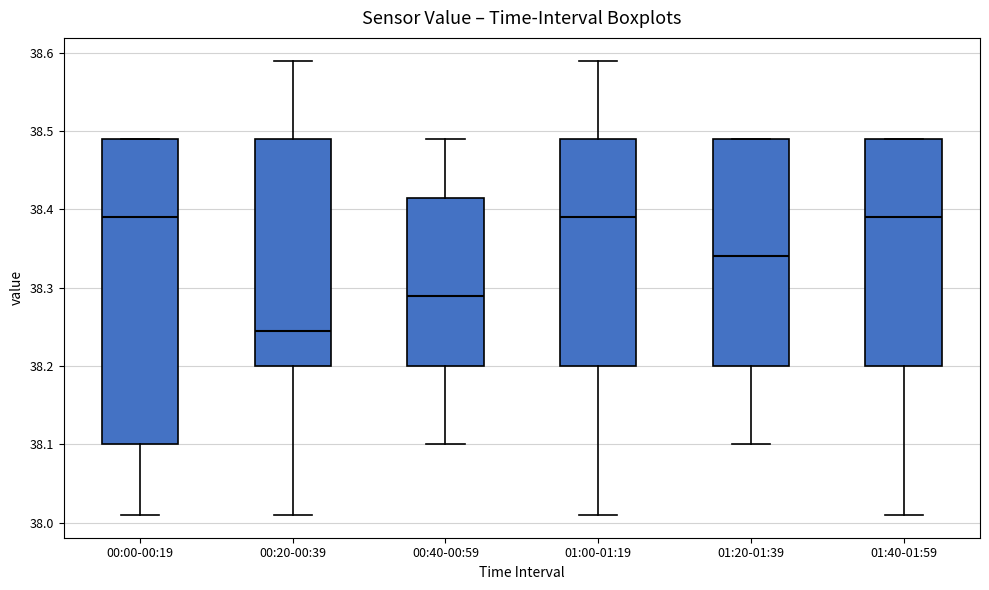

Reading left to right, transcribe this box plot: for each box, give where its median line is, the range the box spans, and where its two whiskers end, as read against the y-axis. The values are not printed on the chart, so give them approximately, as read against the axis.

00:00-00:19: median 38.39, box 38.10 to 38.49, whiskers 38.01 to 38.49
00:20-00:39: median 38.25, box 38.20 to 38.49, whiskers 38.01 to 38.59
00:40-00:59: median 38.29, box 38.20 to 38.42, whiskers 38.10 to 38.49
01:00-01:19: median 38.39, box 38.20 to 38.49, whiskers 38.01 to 38.59
01:20-01:39: median 38.34, box 38.20 to 38.49, whiskers 38.10 to 38.49
01:40-01:59: median 38.39, box 38.20 to 38.49, whiskers 38.01 to 38.49